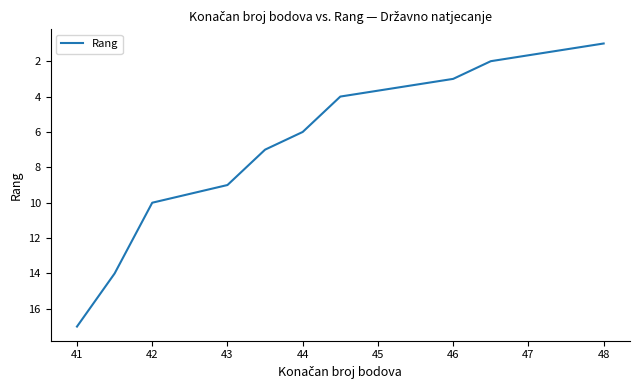

What position from the right is 16?

1